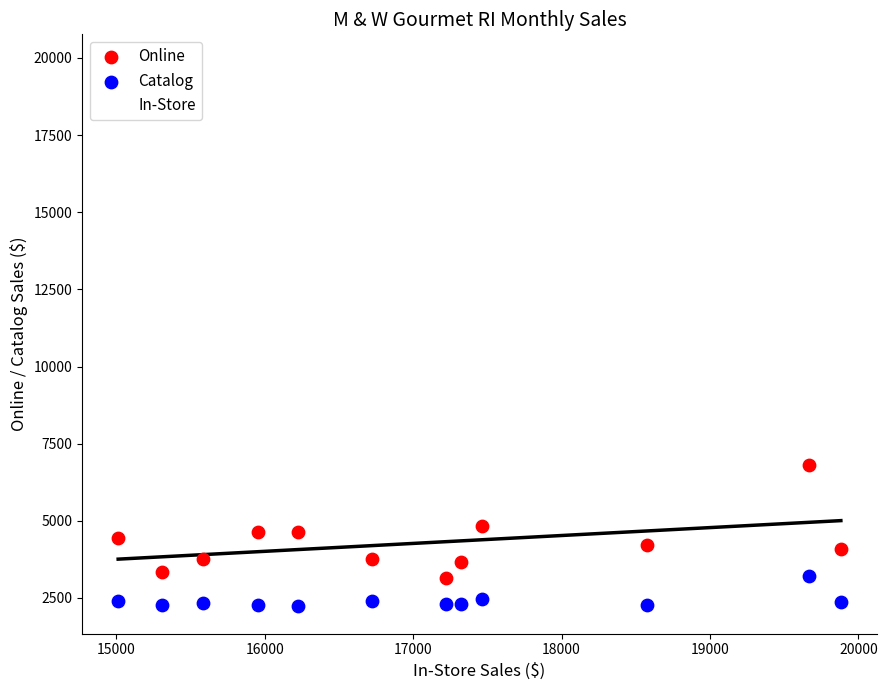

Across all series, what Y value is closest to 11056?

15012.6